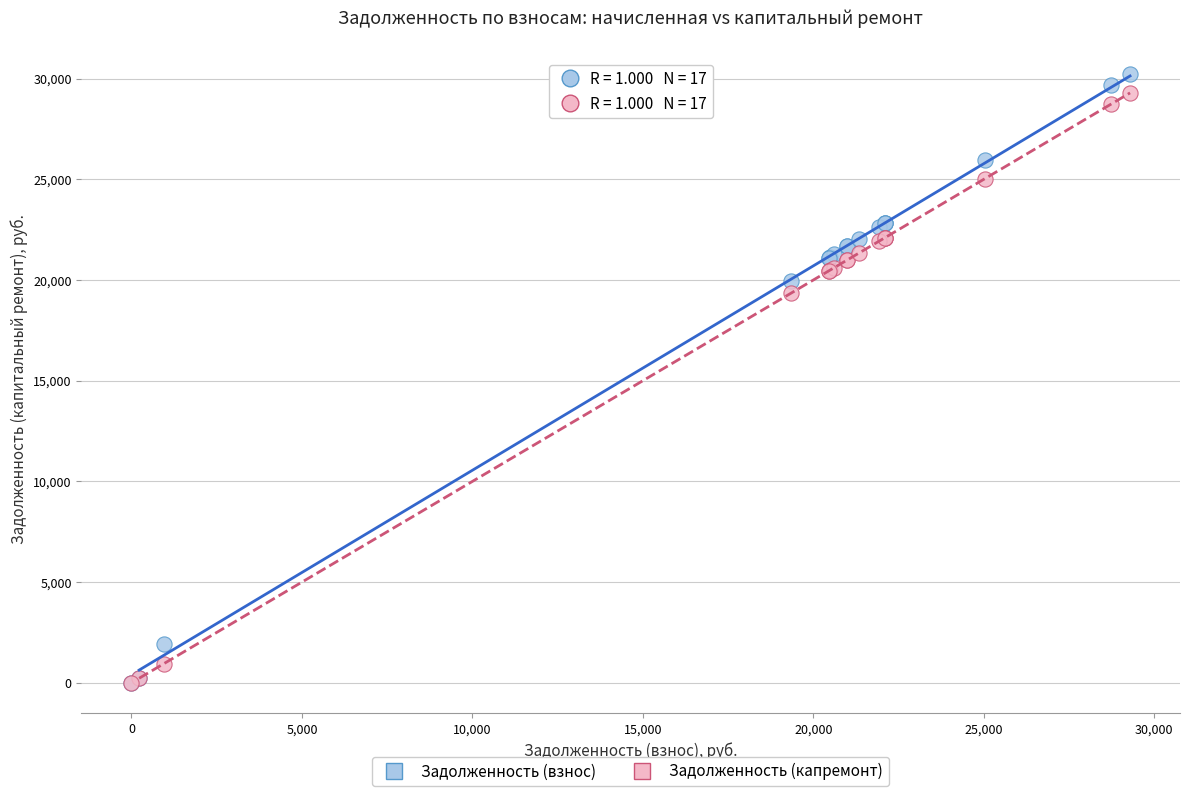

Which series has the largest Y range (max minus min)?

Задолженность (взнос)